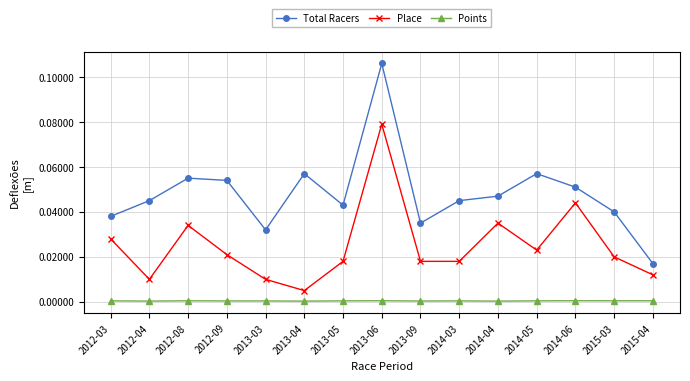

Where is Total Racers nearest to the value 0?

2015-04